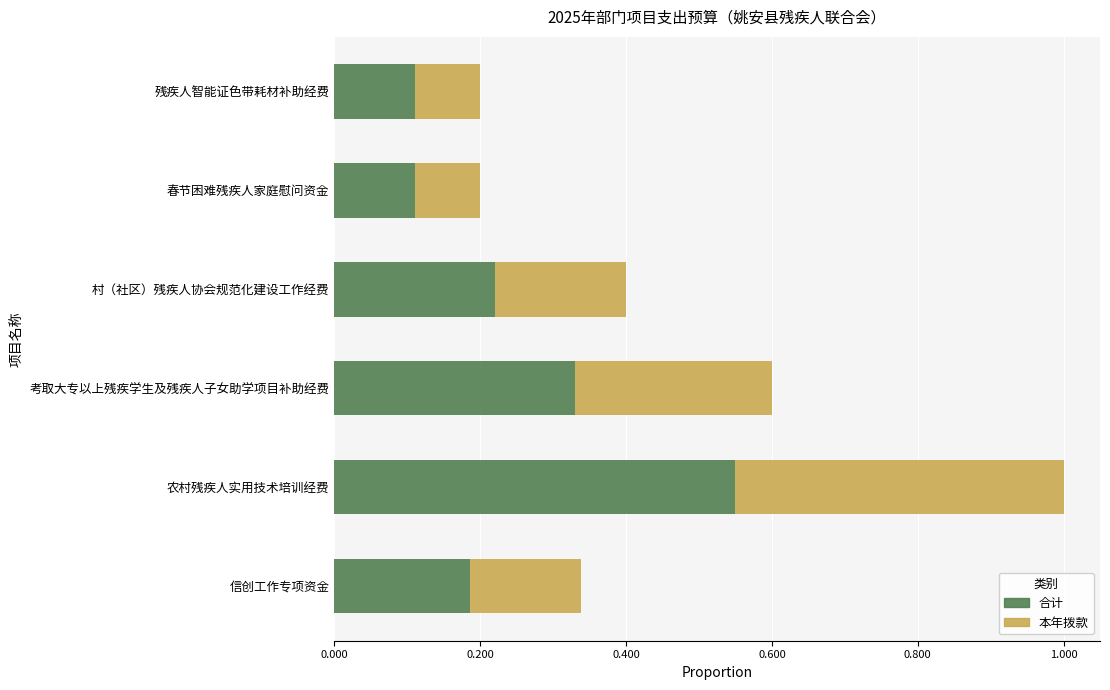

At which category is the sum across all series the highest?

农村残疾人实用技术培训经费